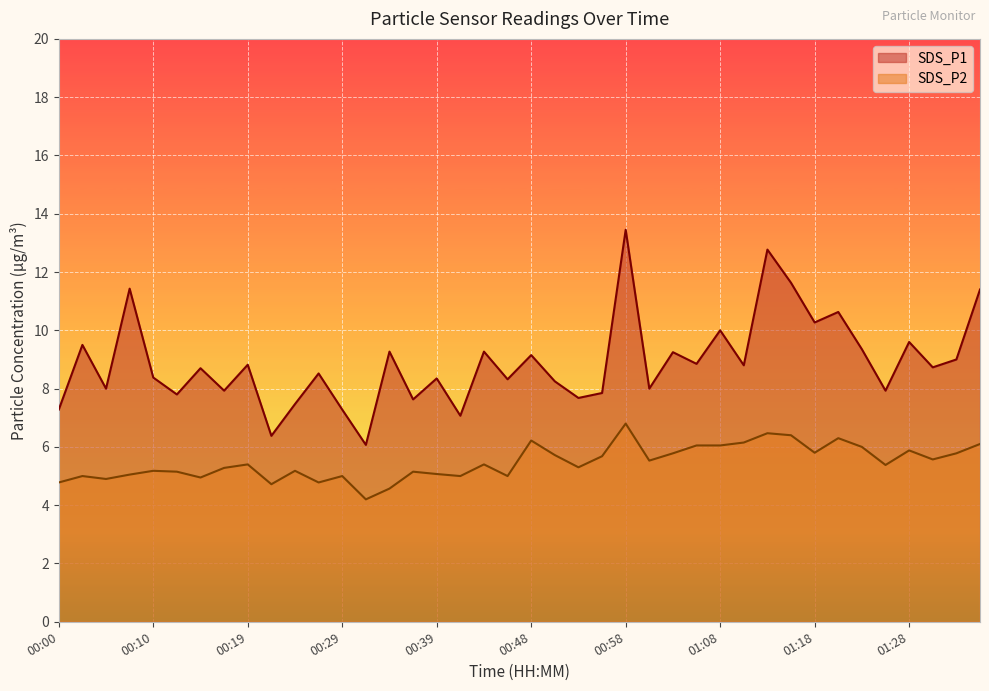

What is the difference between the maximum and minimum values in the SDS_P2 series?

2.6